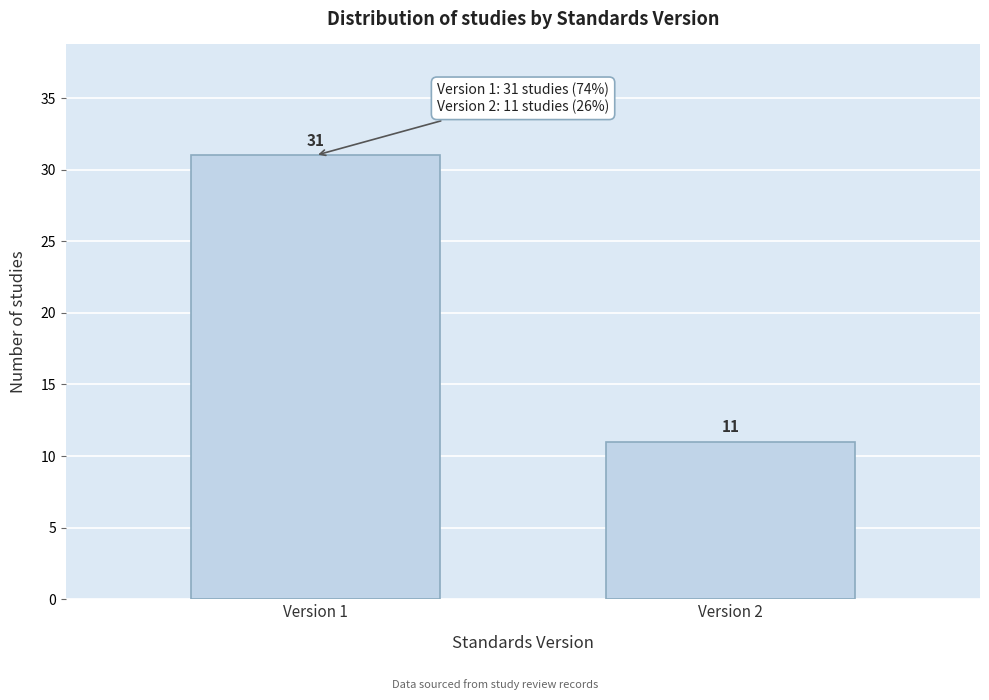

Reading left to right, transcribe all the data shown in this chart.

Version 1=31	Version 2=11